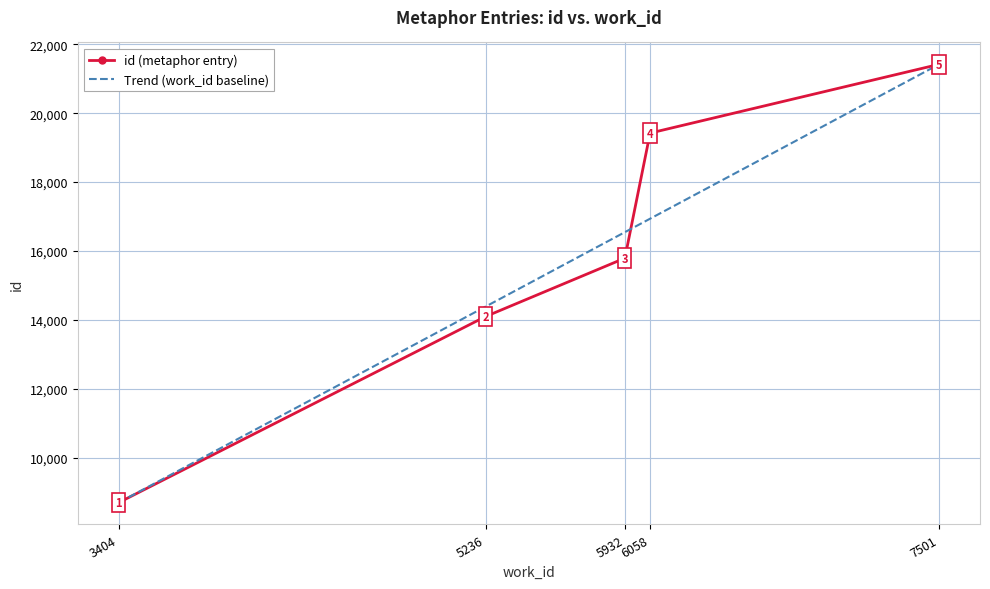

Rank the series by their average value, from lowest to highest.

Trend (work_id baseline), id (metaphor entry)